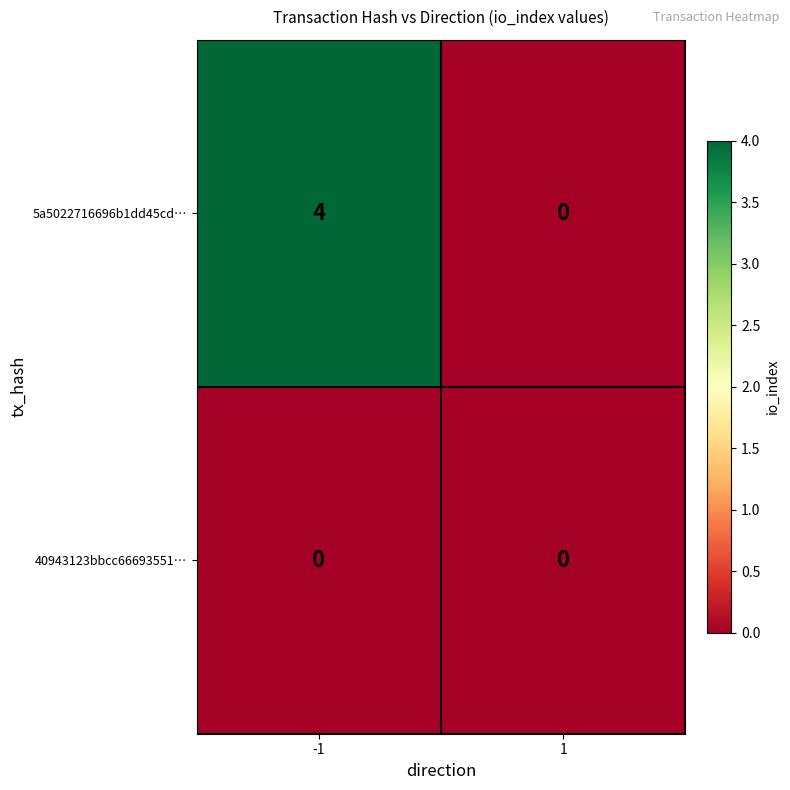

What value does the 5a5022716696b1dd45cd… series have at -1?

4